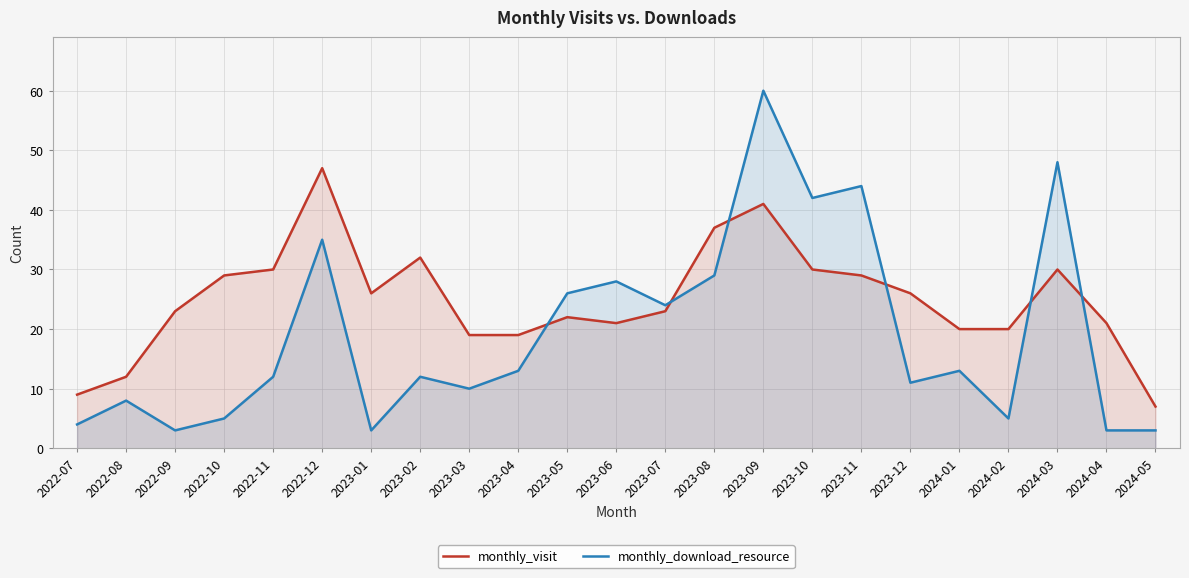

How many times do monthly_download_resource and monthly_visit cross each other?

6